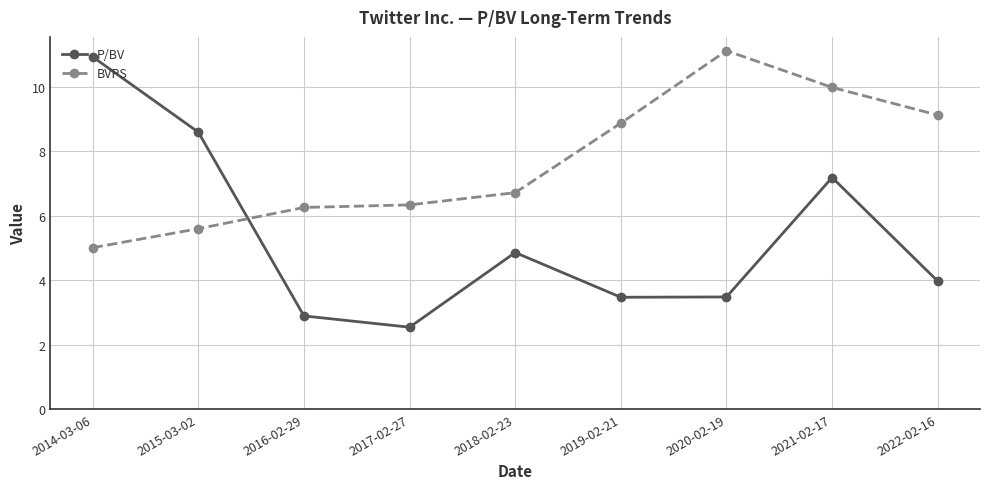

How many times do BVPS and P/BV cross each other?

1